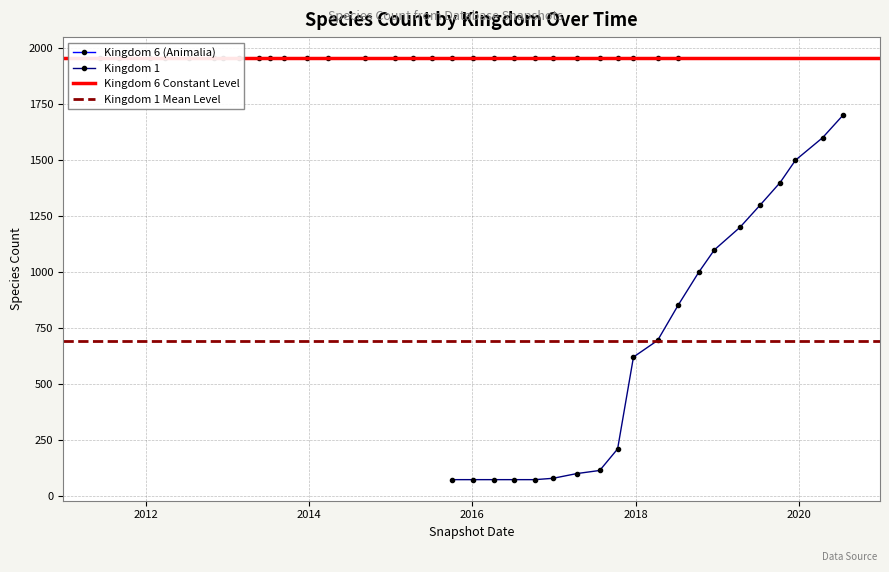

What is the value of the Kingdom 1 point at the 19th from the left?

1600